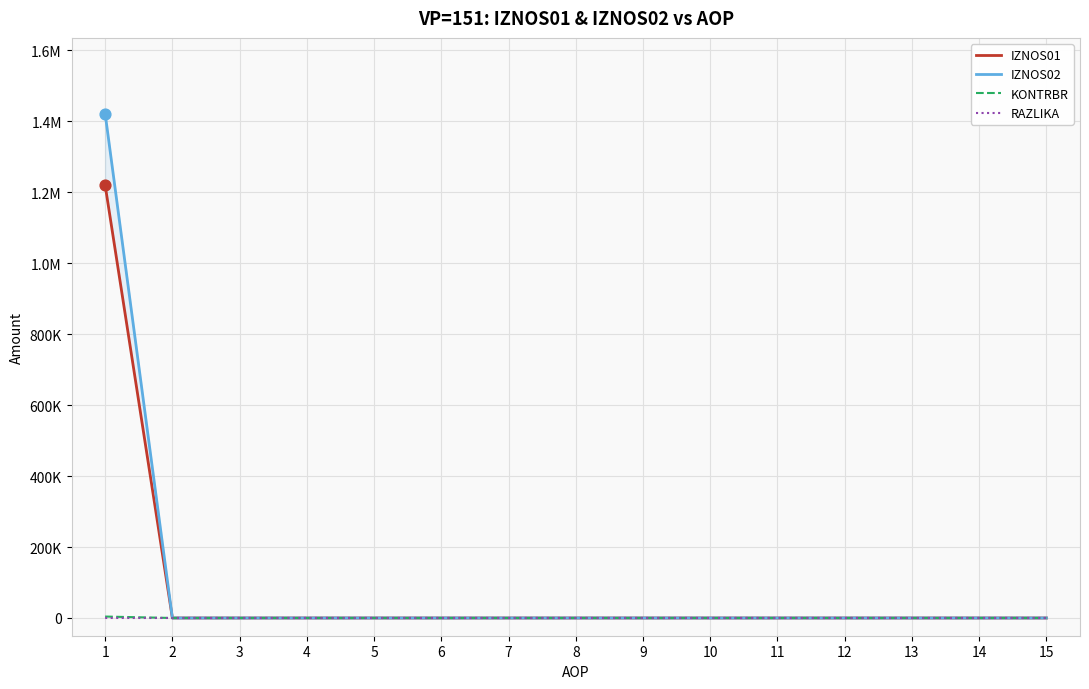

At how many categories does at least one series exceed 838129?

1